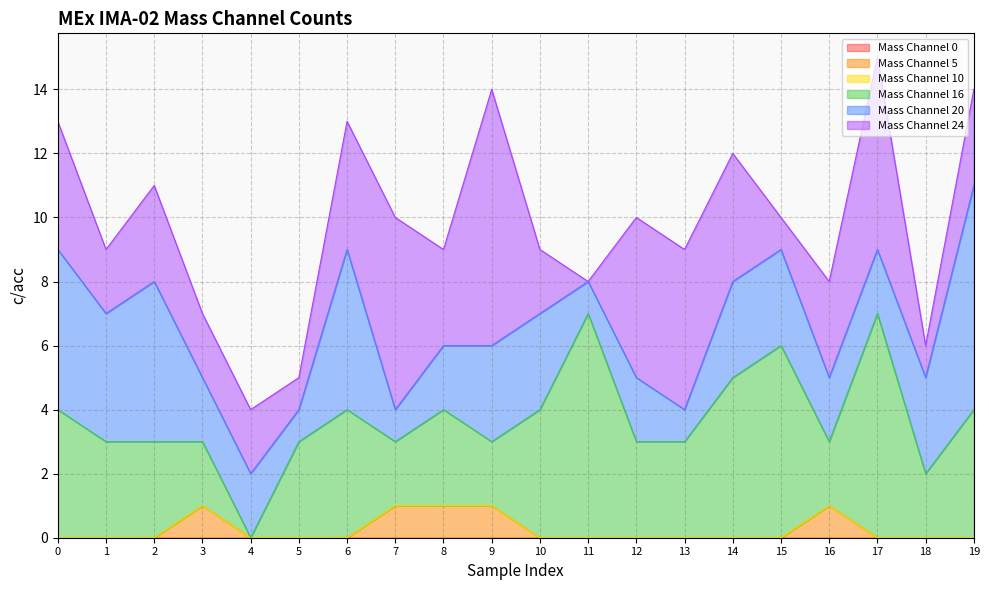

Is the value of Mass Channel 10 at 2 greater than the value of Mass Channel 20 at 3?

No